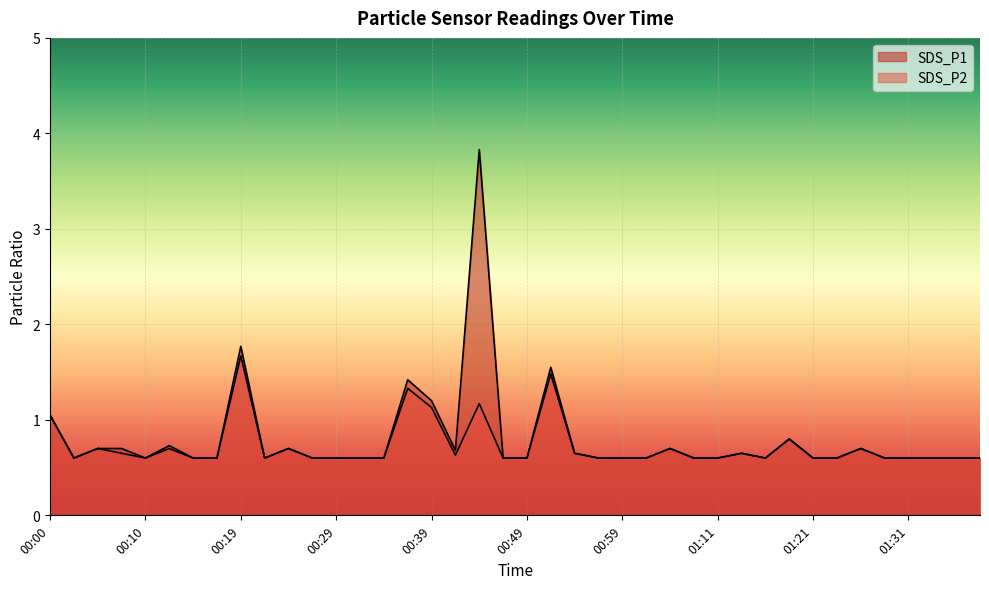

What is the minimum value for SDS_P1?

0.6